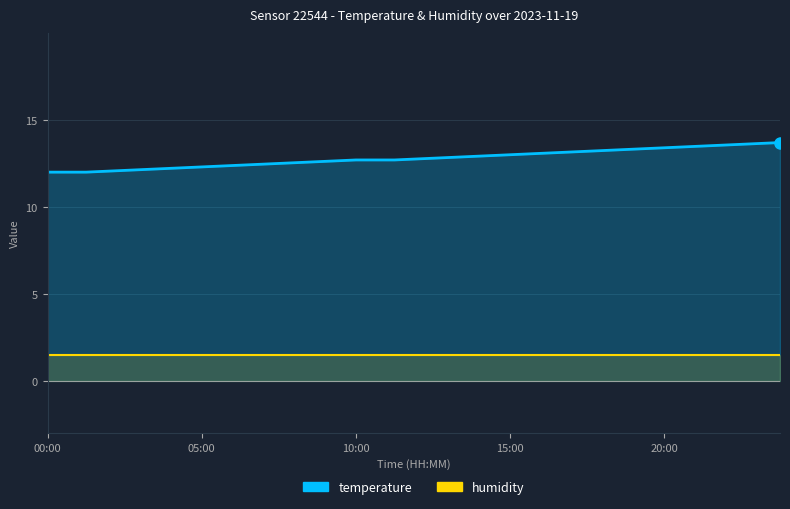

At which category is the sum across all series the highest?

19